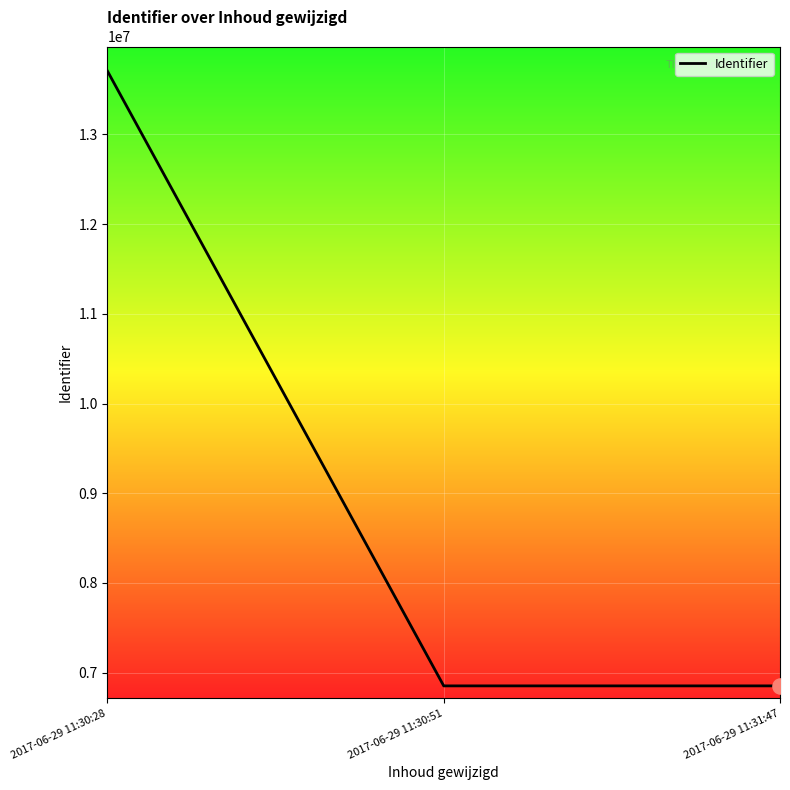

What is the change in value from 2017-06-29 11:30:28 to 2017-06-29 11:31:47?

-6852772